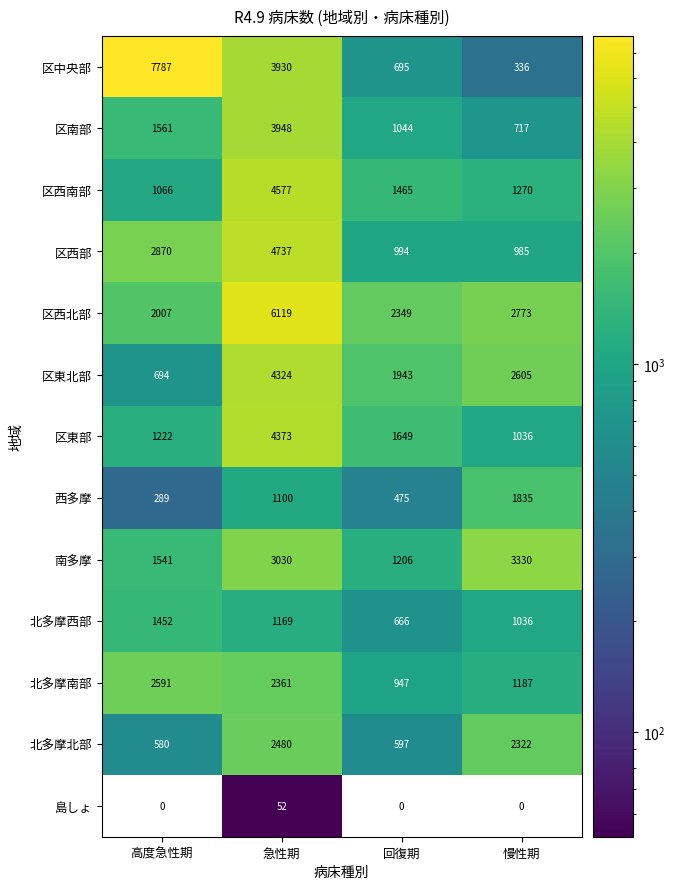

What is the difference between the maximum and second lowest values in the 区南部 series?

2904